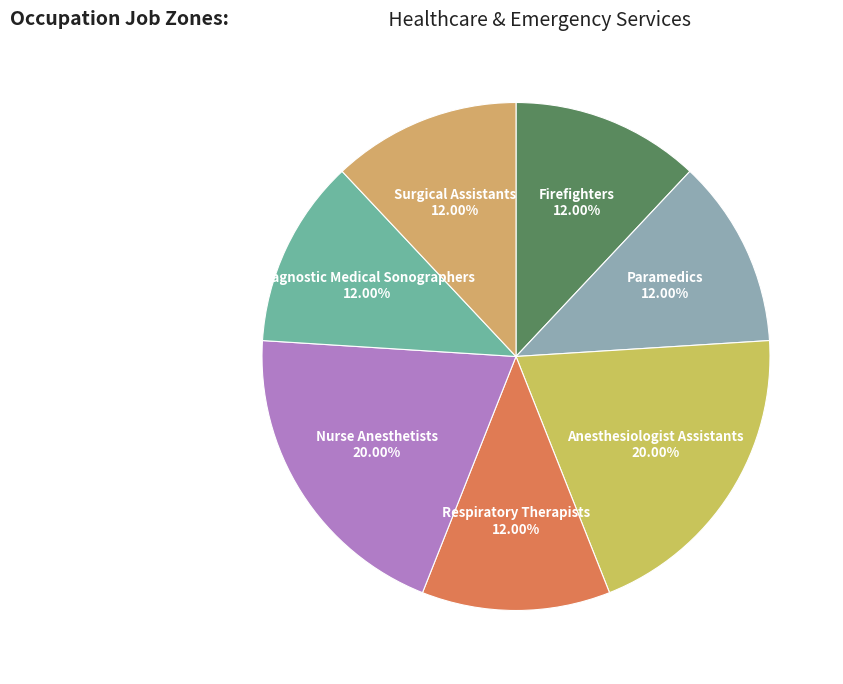

To the nearest percent, what is the average slice percentage?

14%